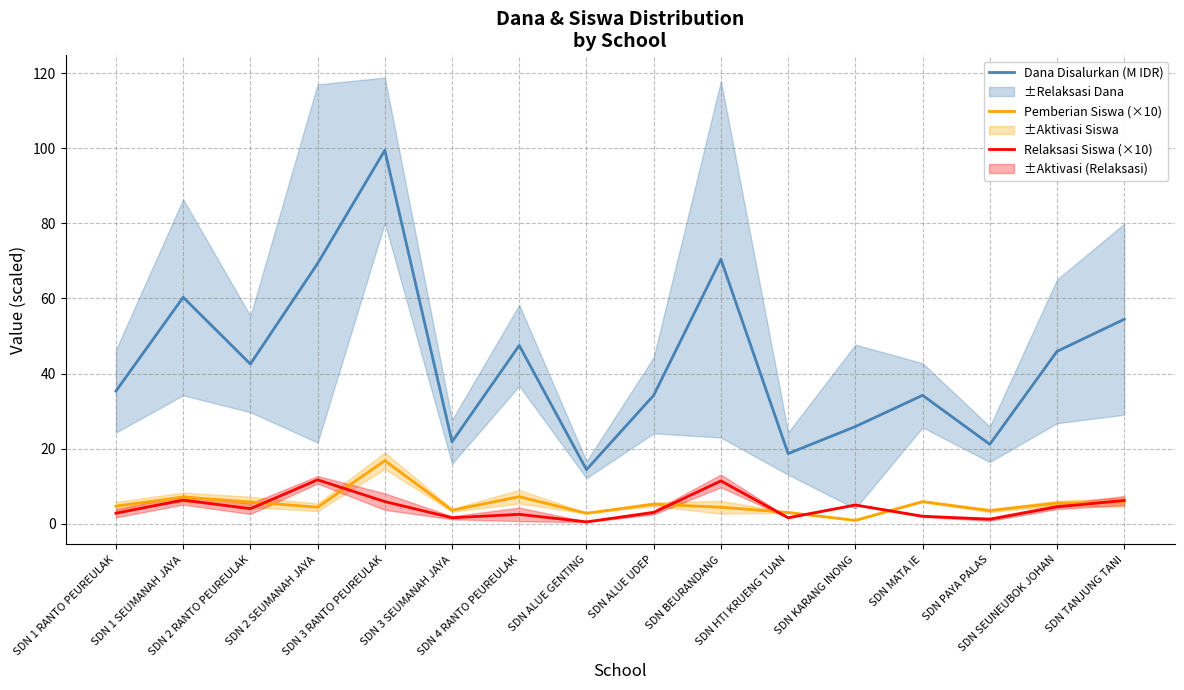

What is the approximate value of Relaksasi Siswa (×10) at SDN 3 SEUMANAH JAYA?

1.6